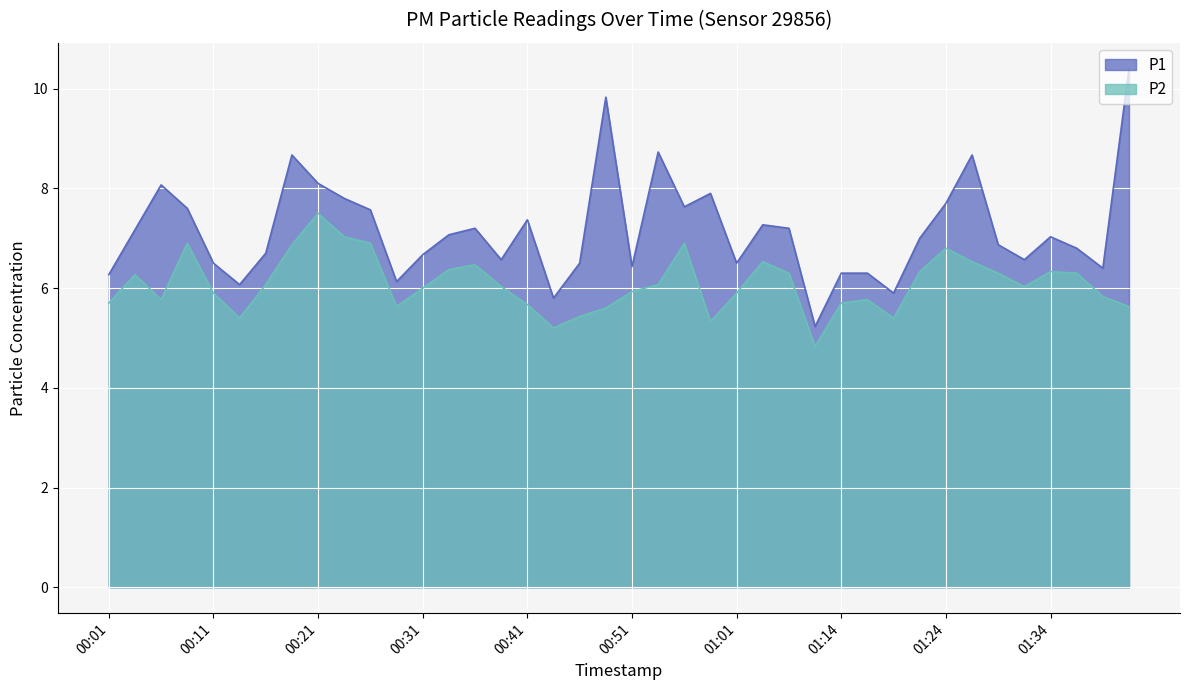

At how many categories does at least one series exceed 5?

40